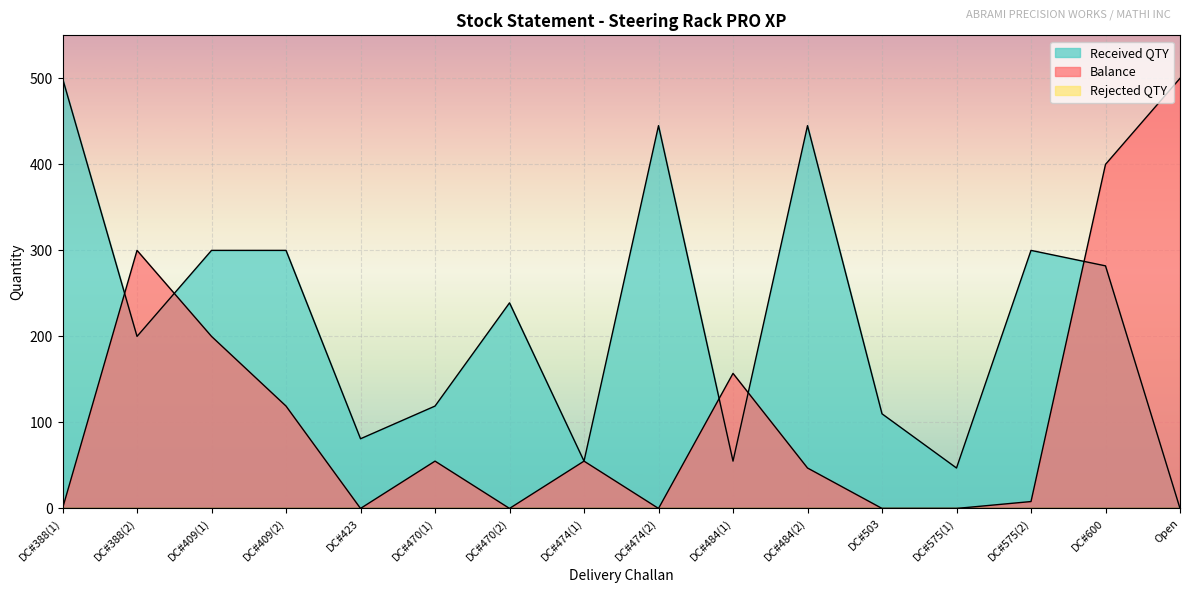

Between which two adjacent categories do Received QTY and Balance first intersect?

DC#388(1) and DC#388(2)